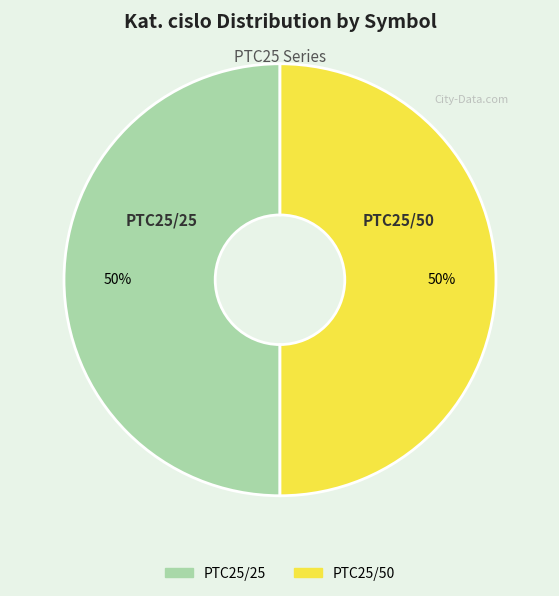

Is the sum of PTC25/50 and PTC25/25 greater than half?

Yes